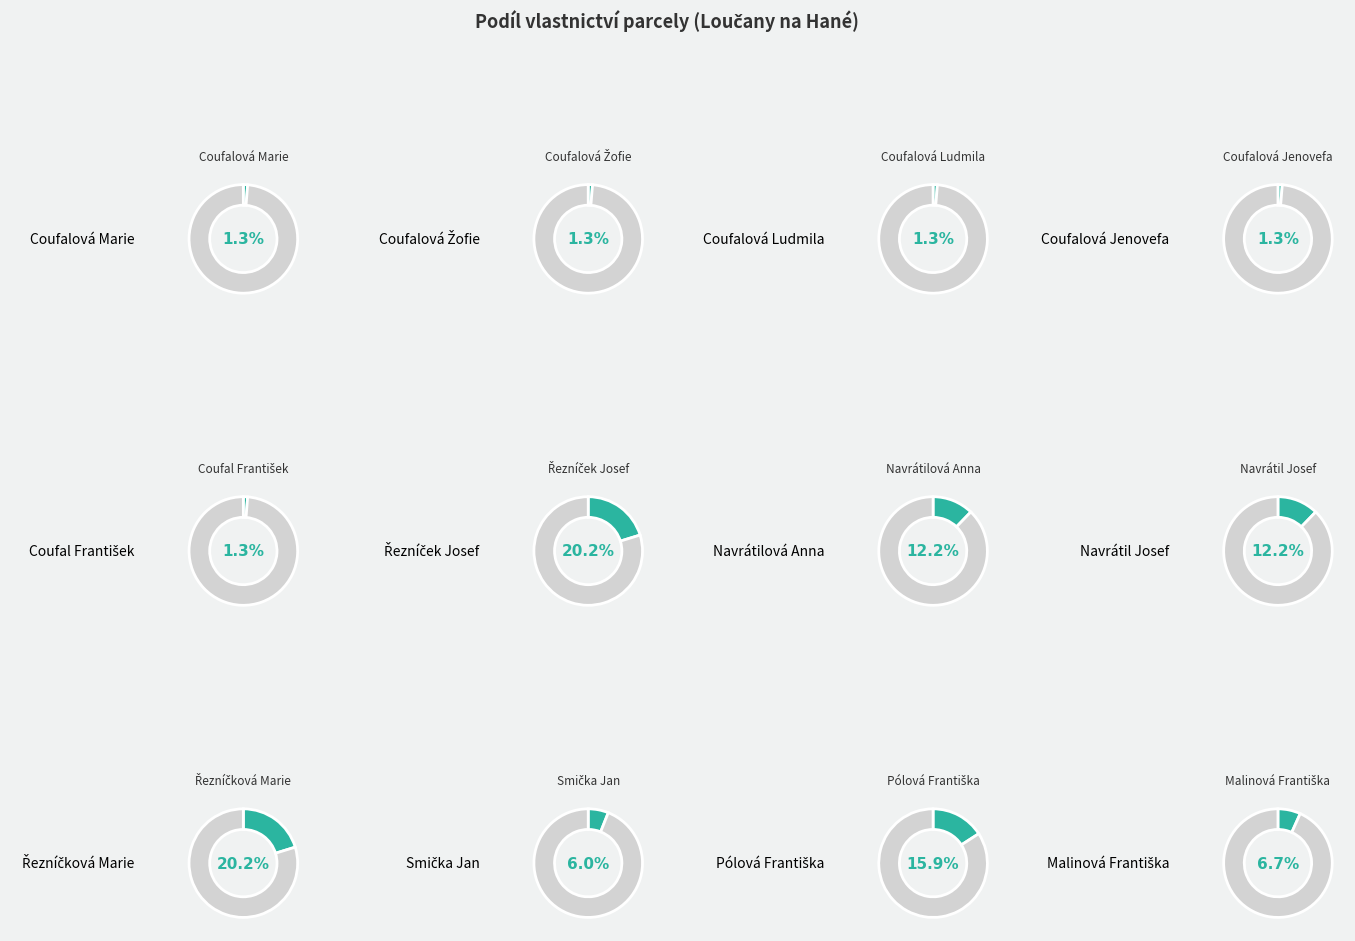

To the nearest percent, what is the difference between the largest and smallest slice percentages?

19%